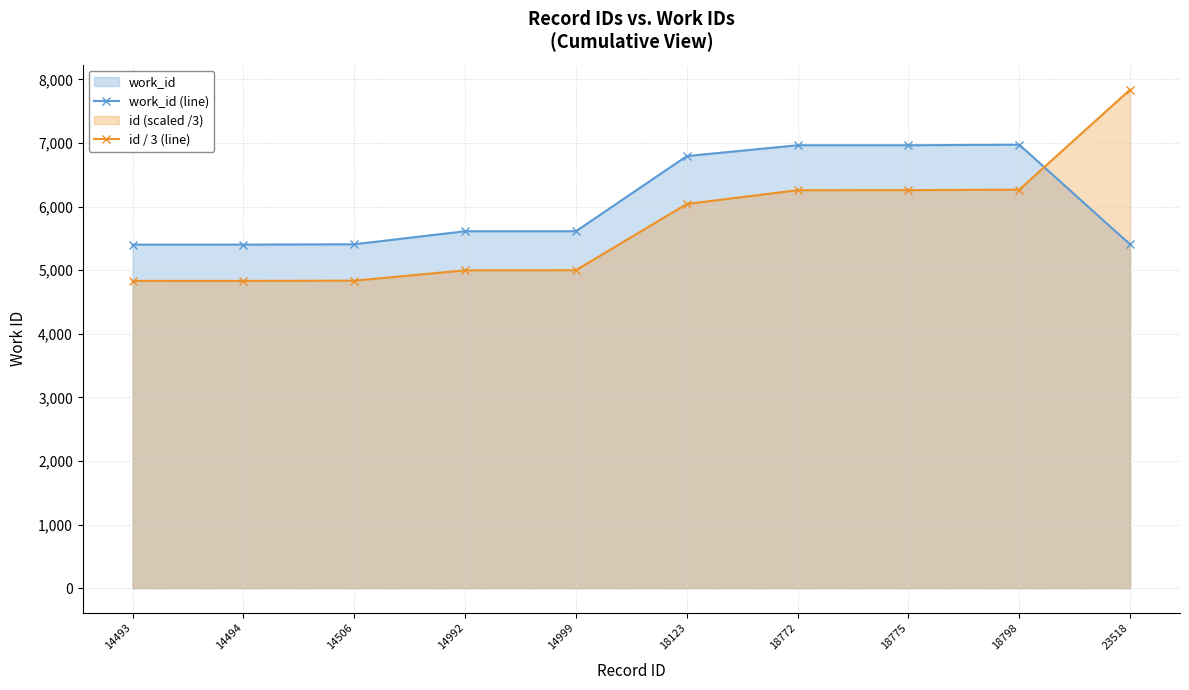

Which series ends up on top after the final intersection of id / 3 (line) and work_id (line)?

id / 3 (line)